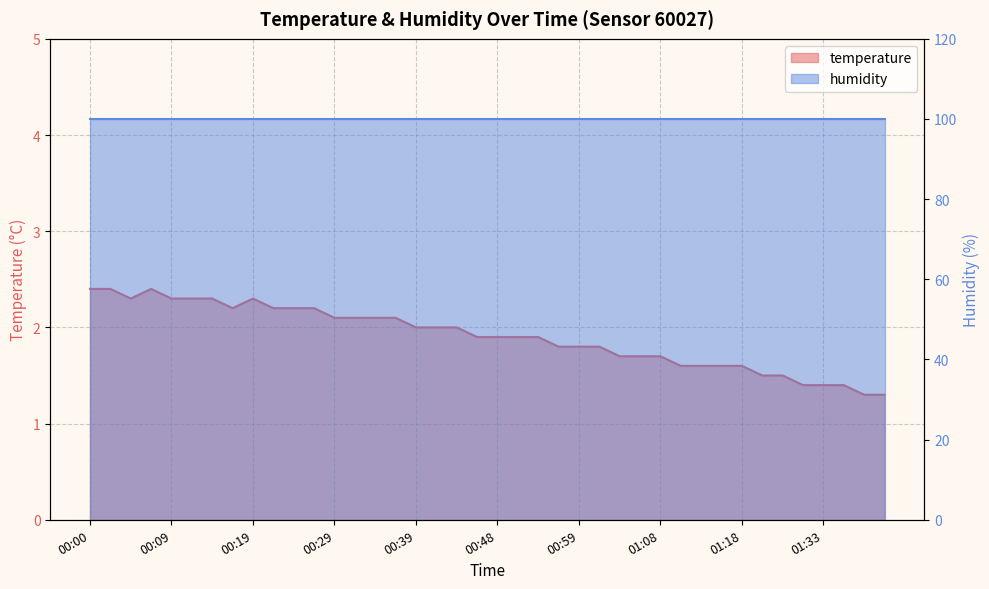

What is the sum of all values?

76.2